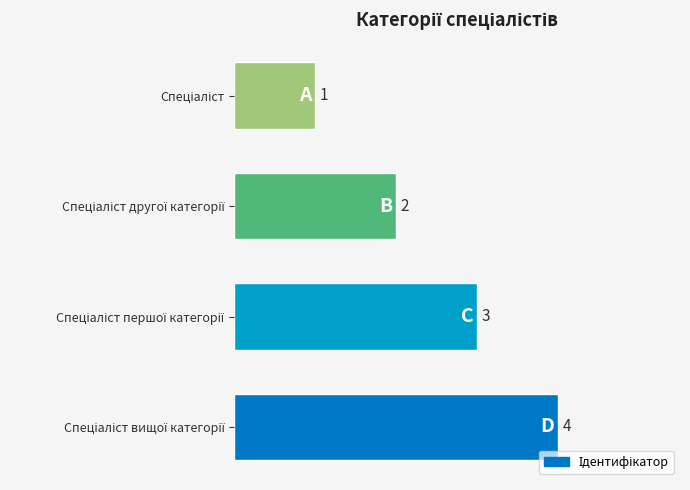

What is the maximum value shown in the chart?

4